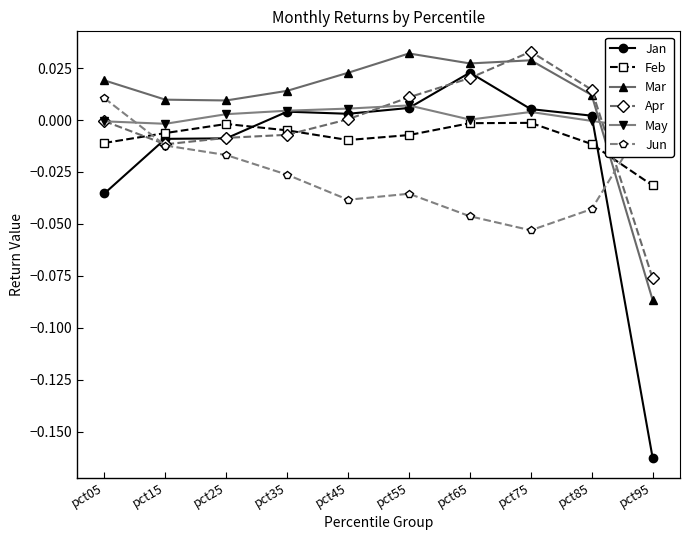

How many values in Jan are below zero?

4